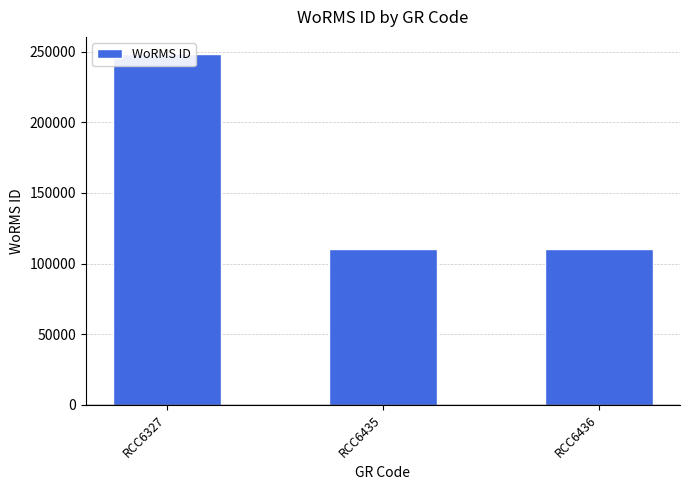

Count the number of data series in this chart.

1